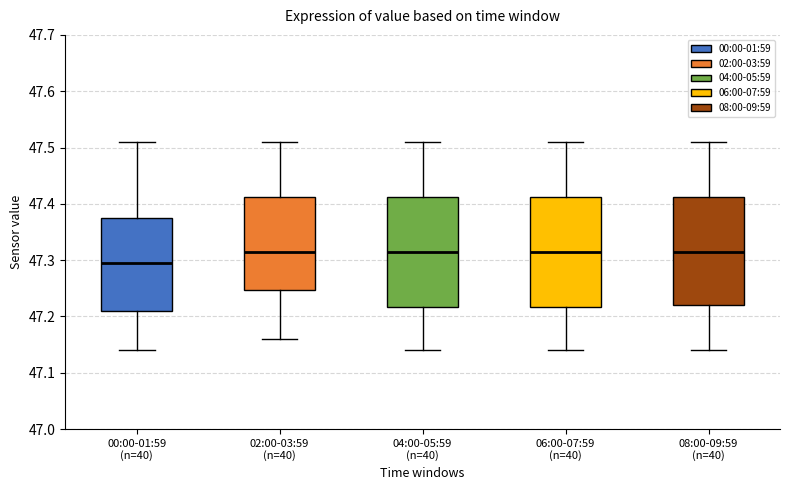

Where is the lower edge of the box for 04:00-05:59 (n=40) on the y-axis? The values are not printed on the chart, so give them approximately, as read against the axis.

47.22